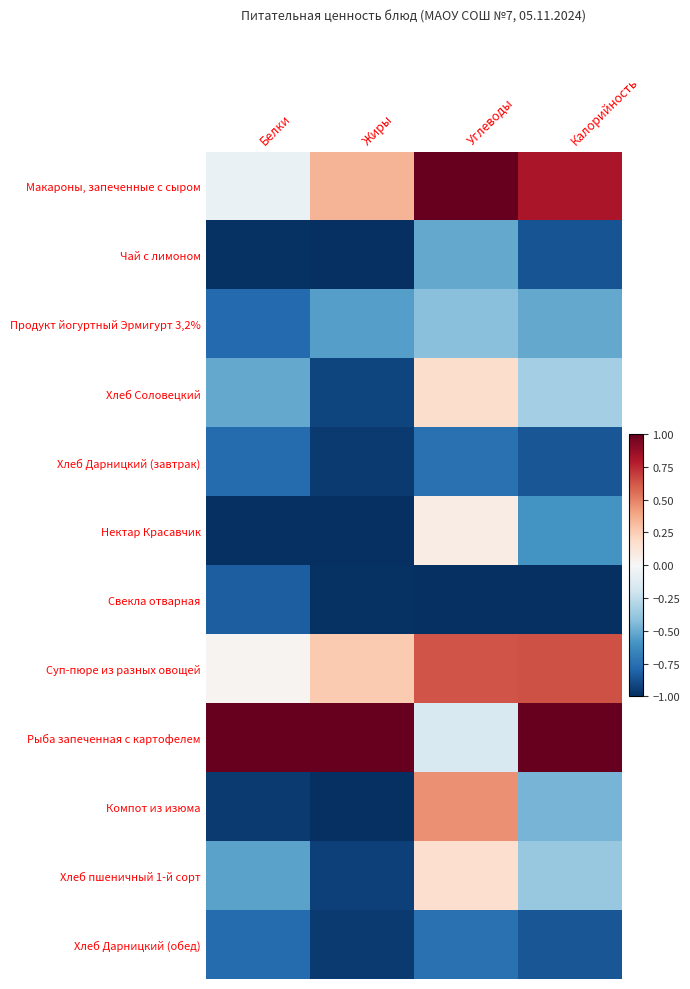

At which category is the sum across all series the highest?

Углеводы